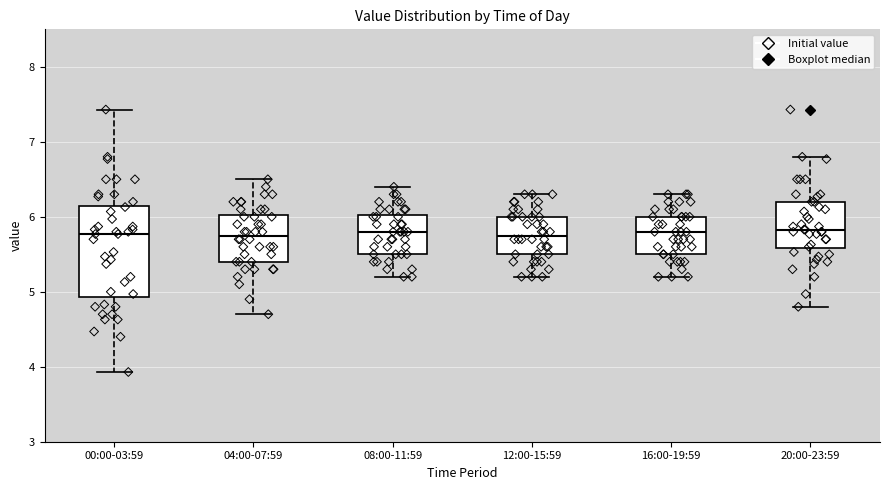

Reading left to right, transcribe this box plot: for each box, give where its median line is, the range the box spans, and where its two whiskers end, as read against the y-axis. The values are not printed on the chart, so give them approximately, as read against the axis.

00:00-03:59: median 5.8, box 4.9 to 6.1, whiskers 3.9 to 7.4
04:00-07:59: median 5.8, box 5.4 to 6.0, whiskers 4.7 to 6.5
08:00-11:59: median 5.8, box 5.5 to 6.0, whiskers 5.2 to 6.4
12:00-15:59: median 5.8, box 5.5 to 6.0, whiskers 5.2 to 6.3
16:00-19:59: median 5.8, box 5.5 to 6.0, whiskers 5.2 to 6.3
20:00-23:59: median 5.8, box 5.6 to 6.2, whiskers 4.8 to 6.8